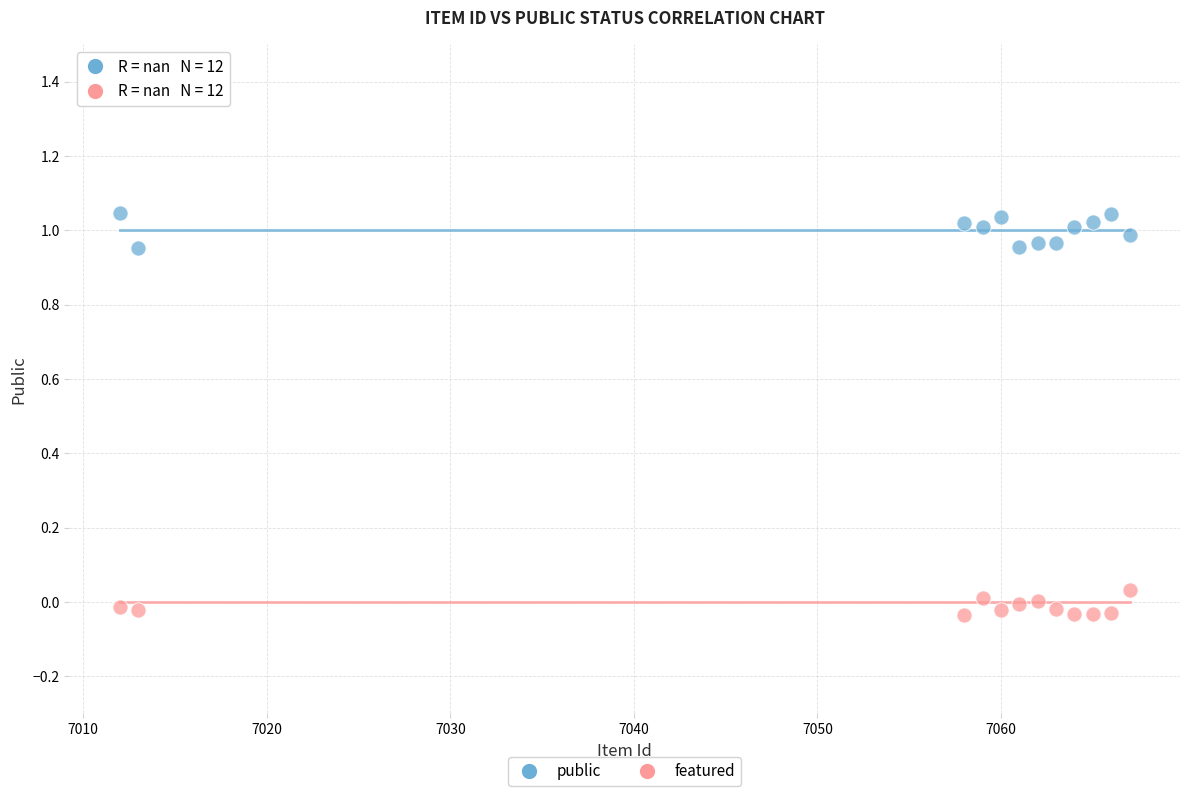

Which series reaches the maximum Y coordinate?

public